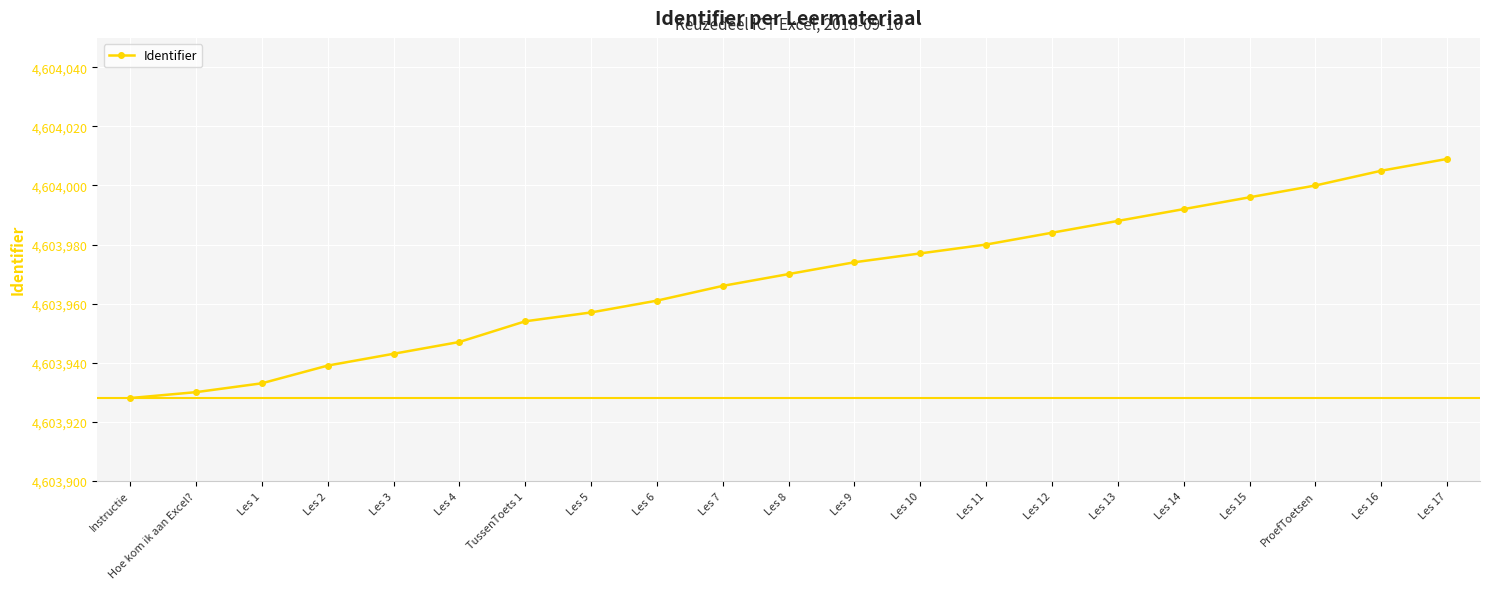

What is the change in value from Les 13 to Les 15?

+8